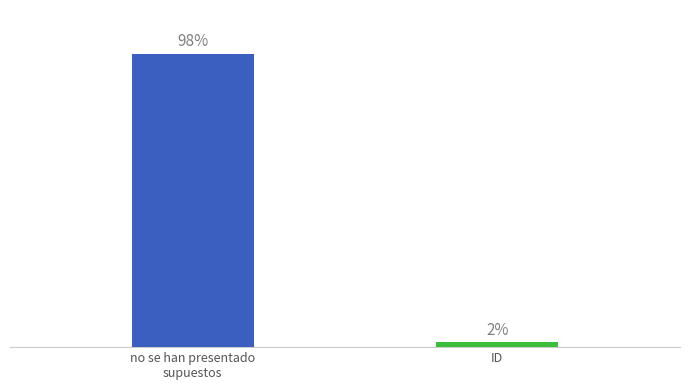

True or false: the data shows 1 at ID.

False